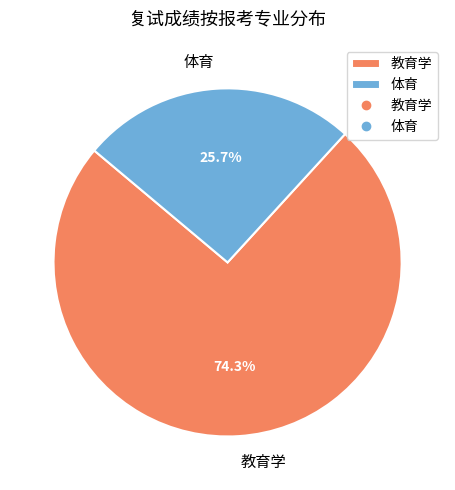

What percentage is the 教育学 slice, to the nearest percent?

74%